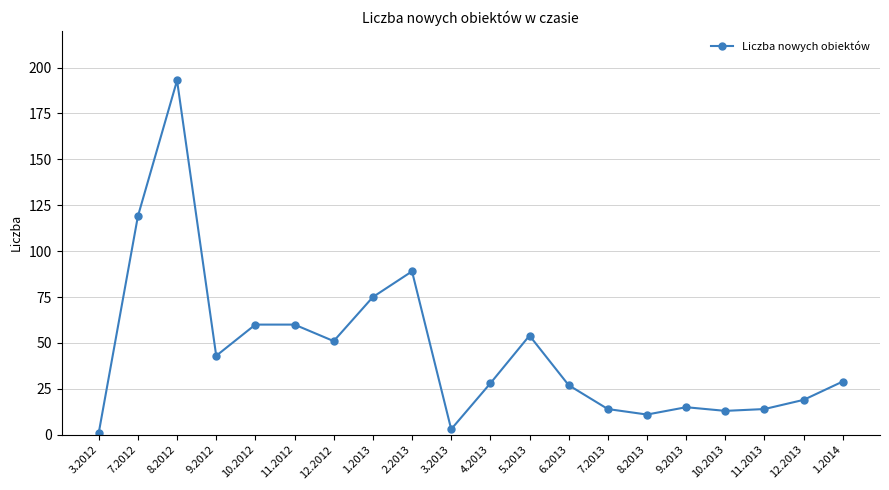

What is the label of the 17th point from the right?

9.2012